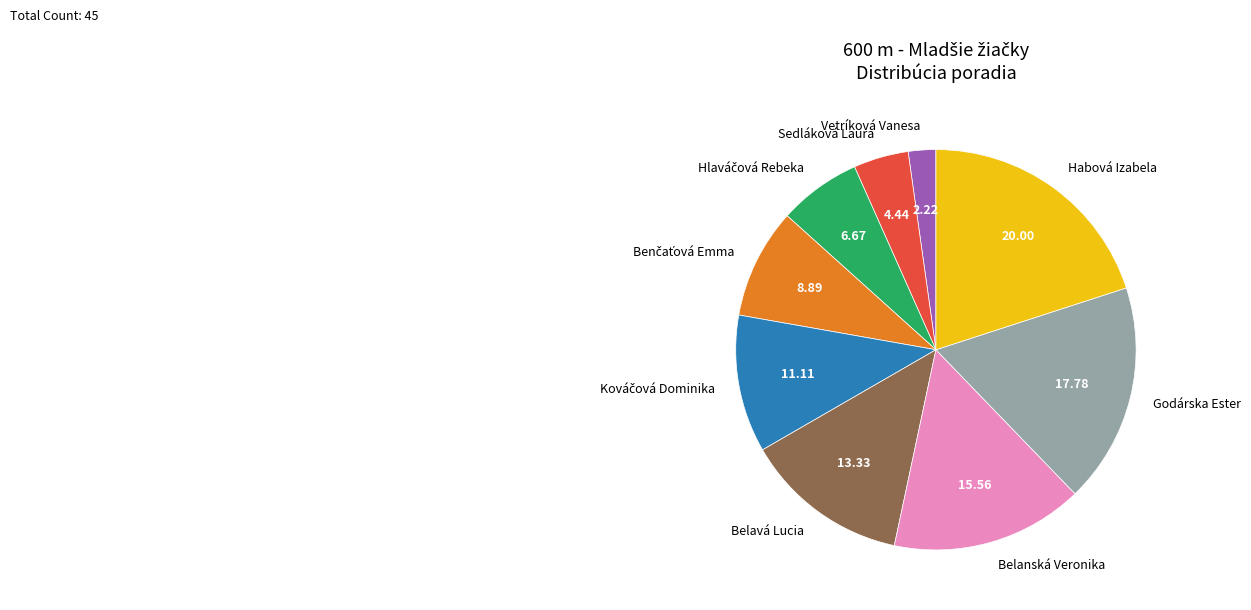

Is there a majority slice in this chart?

No